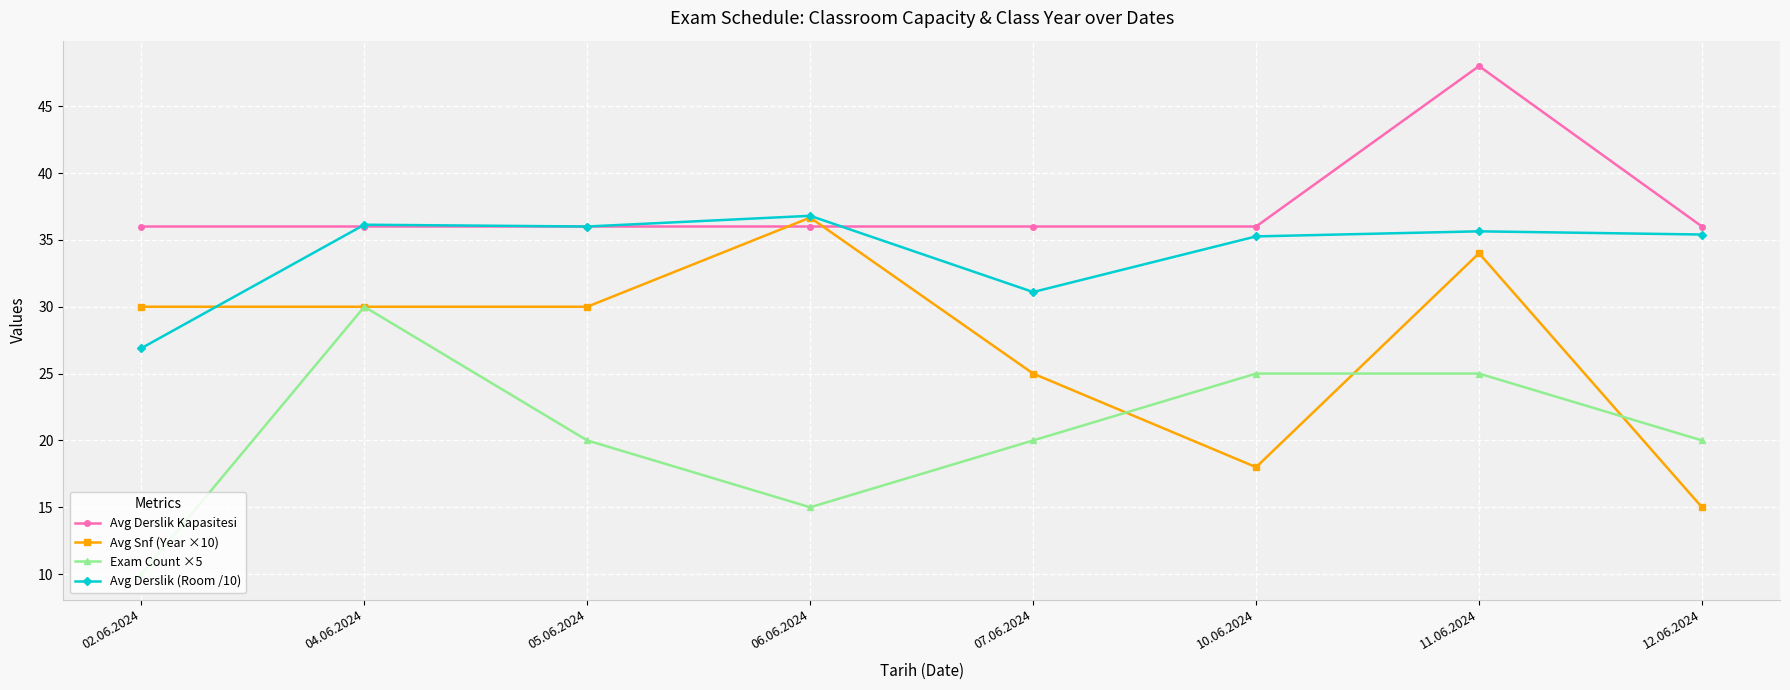

At which category does Exam Count ×5 reach its first local valley?

06.06.2024